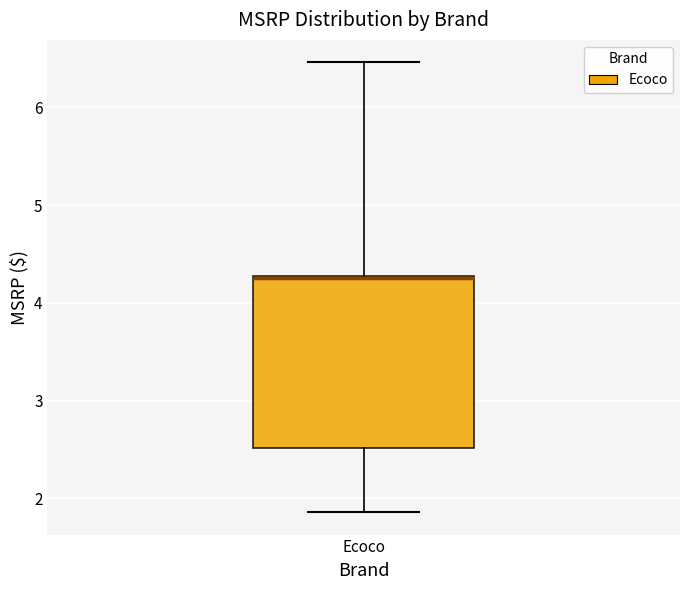

Transcribe this box plot: give where the median line is, the range the box spans, and where the two whiskers end, as read against the y-axis. The values are not printed on the chart, so give them approximately, as read against the axis.

median 4.3 (drawn on the box's upper edge), box 2.5 to 4.3, whiskers 1.9 to 6.5